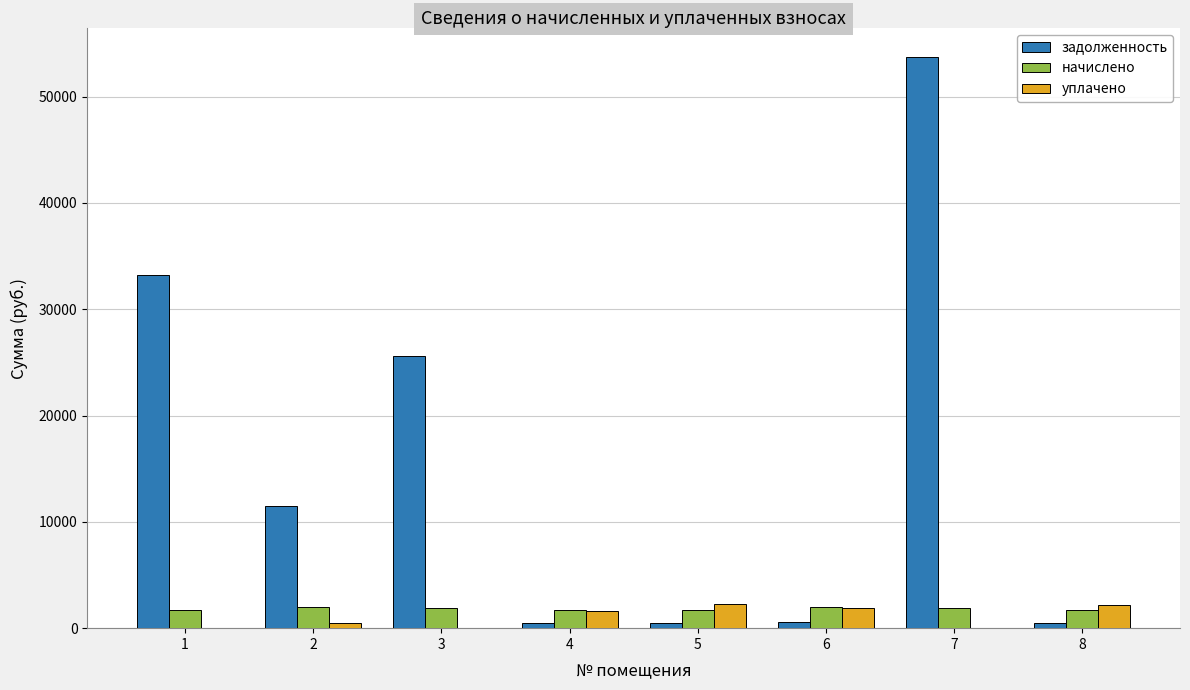

What is the greatest value displayed?

53762.9